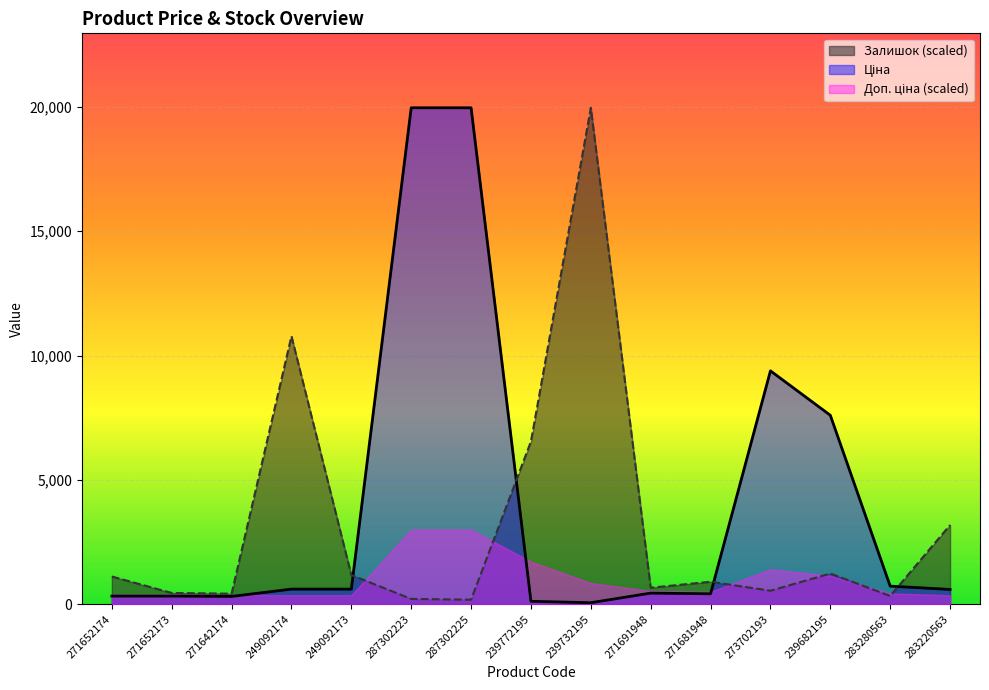

The value of Залишок (scaled) at 283220563 is 1691.4. True or false?

False